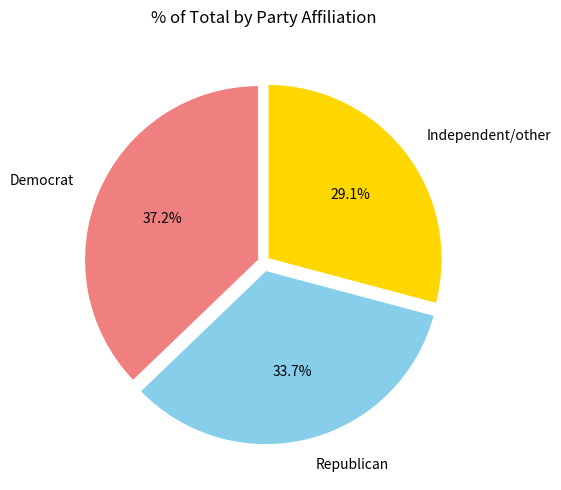

What percentage is the Democrat slice, to the nearest percent?

37%